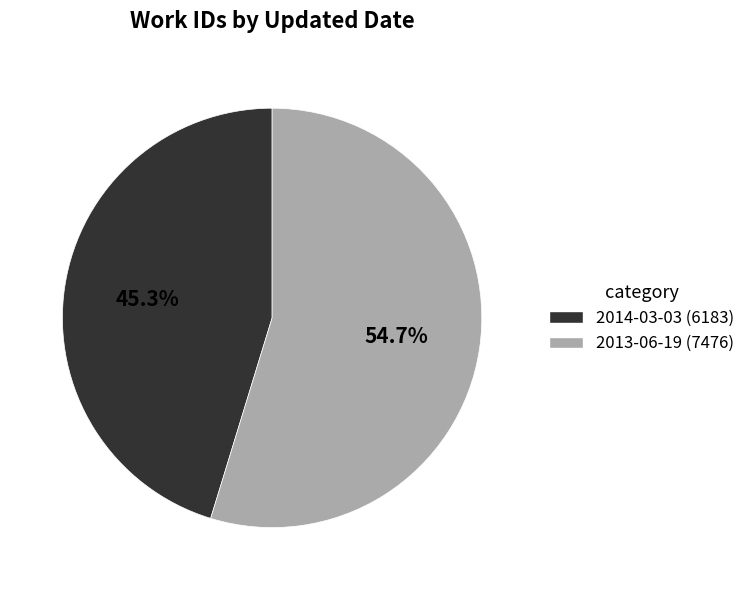

Is there any slice that represents more than half of the pie?

Yes